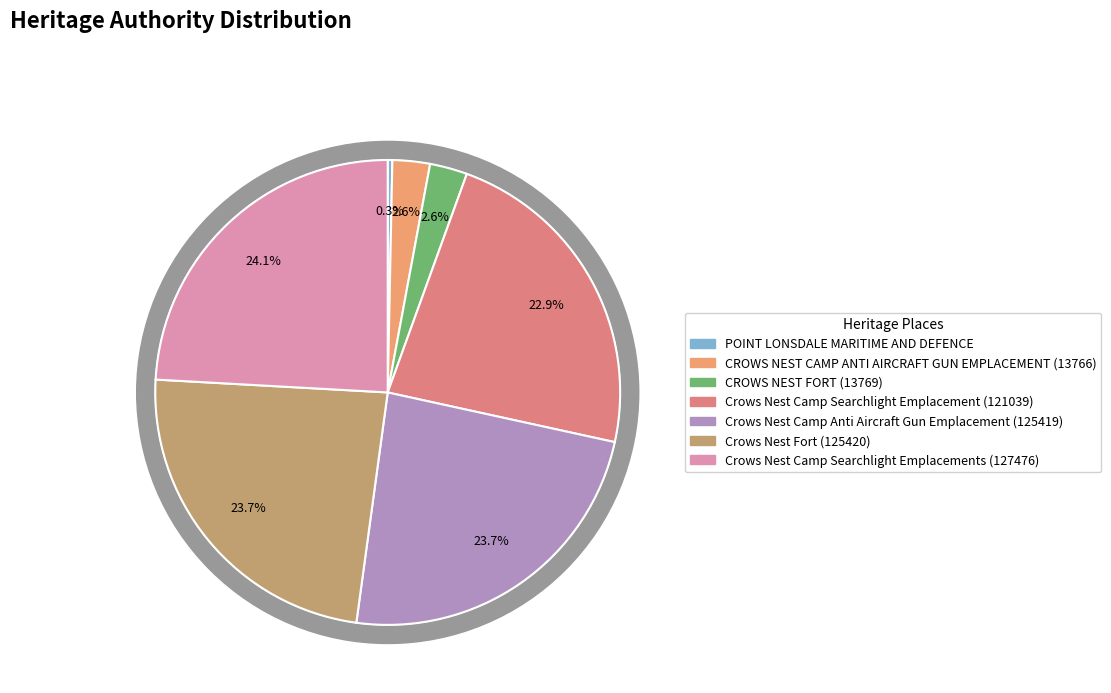

Combined, do POINT LONSDALE MARITIME AND DEFENCE and CROWS NEST CAMP ANTI AIRCRAFT GUN EMPLACEMENT (13766) account for over 50%?

No